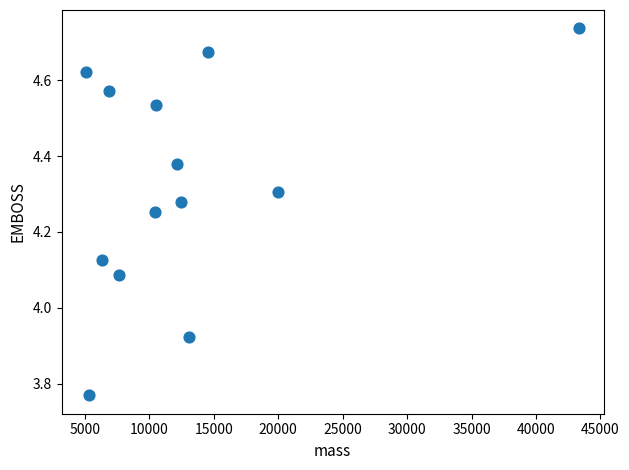

What is the range of X values (max minus min)?

38227.2